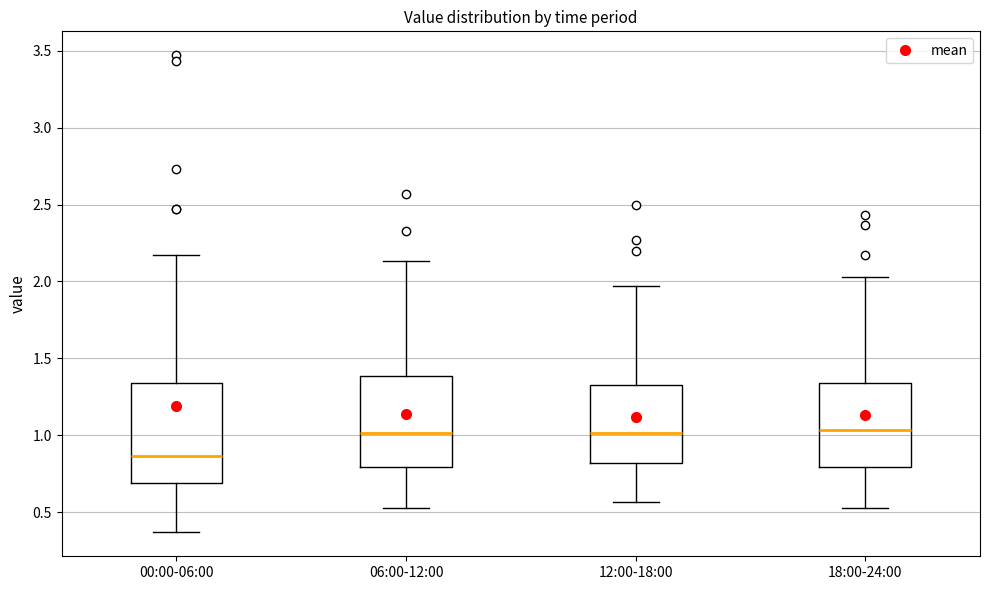

Reading left to right, transcribe this box plot: for each box, give where its median line is, the range the box spans, and where its two whiskers end, as read against the y-axis. The values are not printed on the chart, so give them approximately, as read against the axis.

00:00-06:00: median 0.85, box 0.70 to 1.35, whiskers 0.35 to 2.15
06:00-12:00: median 1.00, box 0.80 to 1.40, whiskers 0.55 to 2.15
12:00-18:00: median 1.00, box 0.80 to 1.35, whiskers 0.55 to 1.95
18:00-24:00: median 1.05, box 0.80 to 1.35, whiskers 0.55 to 2.05